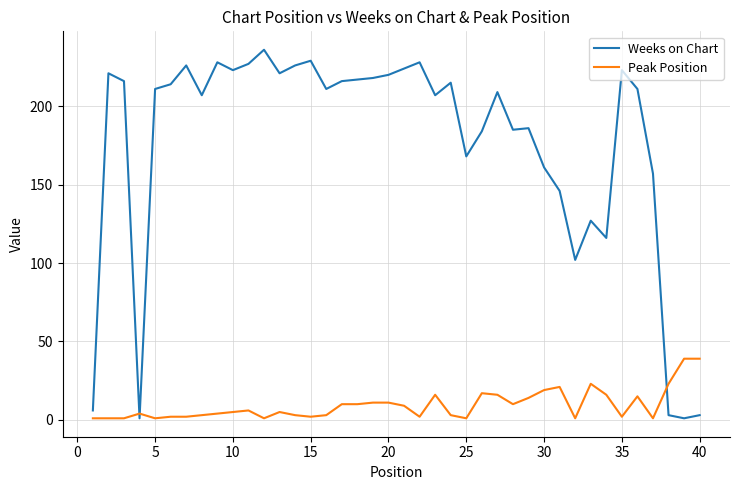

Which series ends up on top after the final intersection of Weeks on Chart and Peak Position?

Peak Position